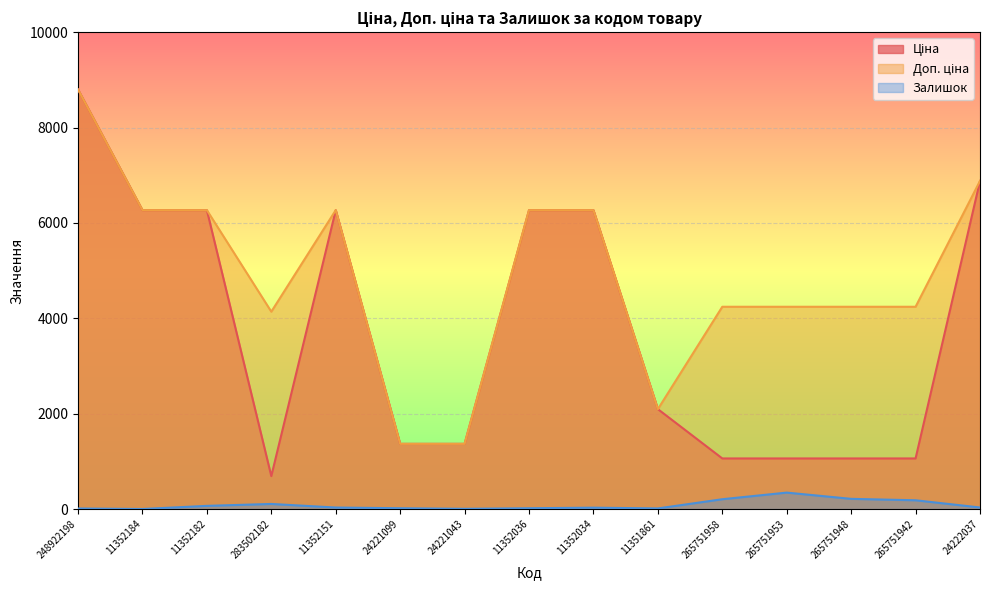

Is it true that Ціна equals 3704.1 at 248922198?

False